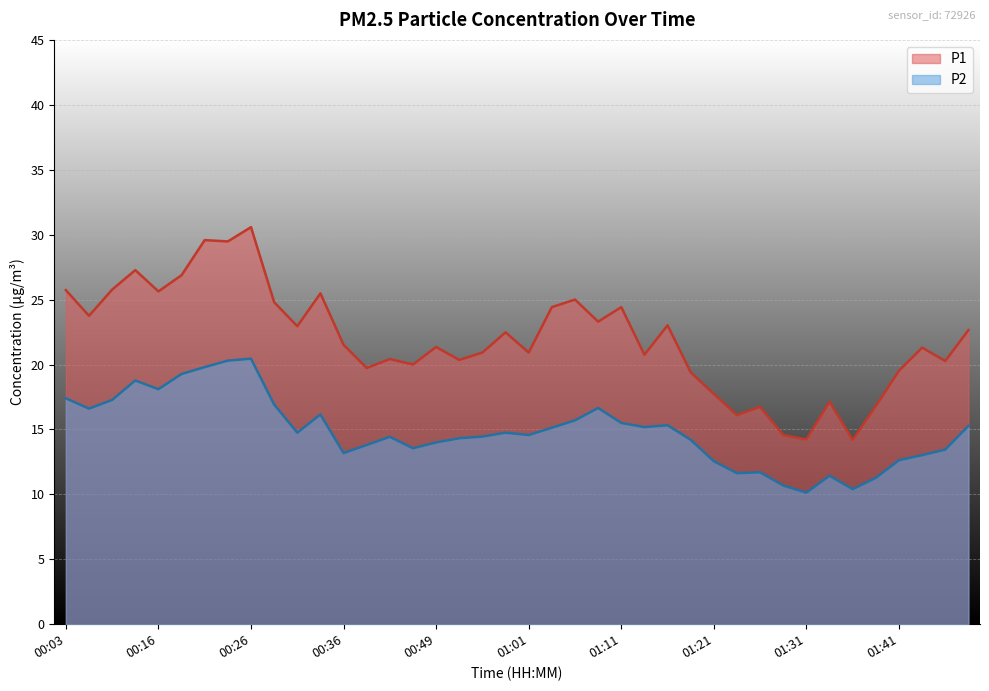

How many series are shown in this chart?

2